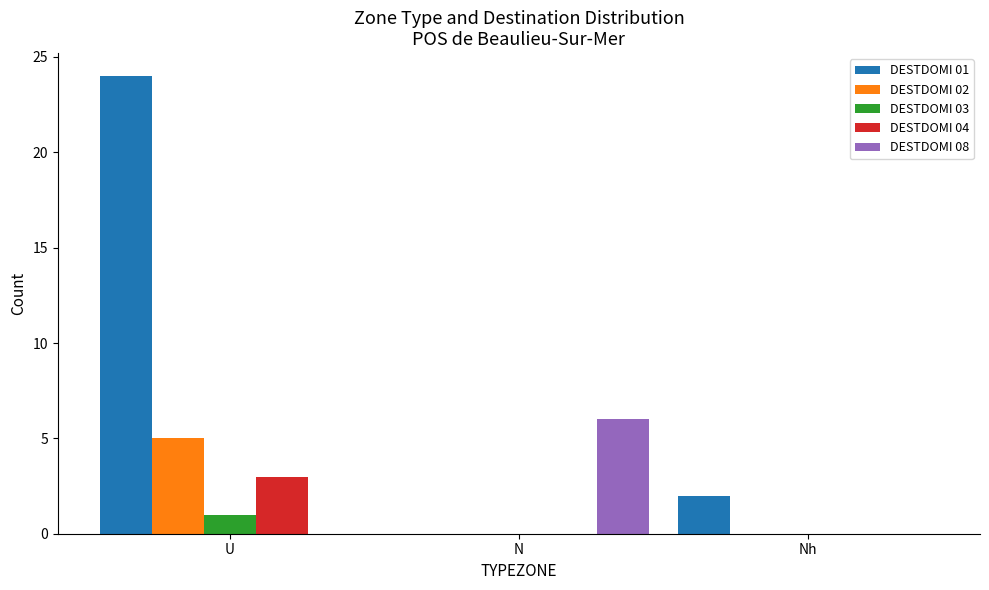

At which category does the chart reach its peak across all series?

U